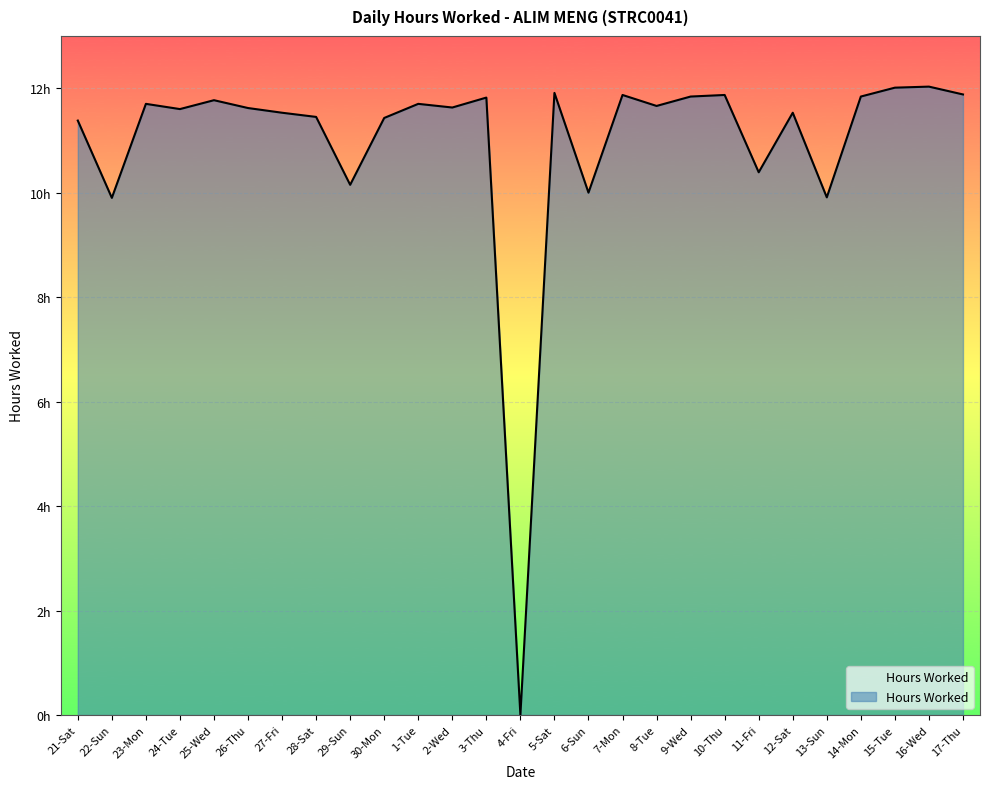

Count the number of categories in the chart.

27